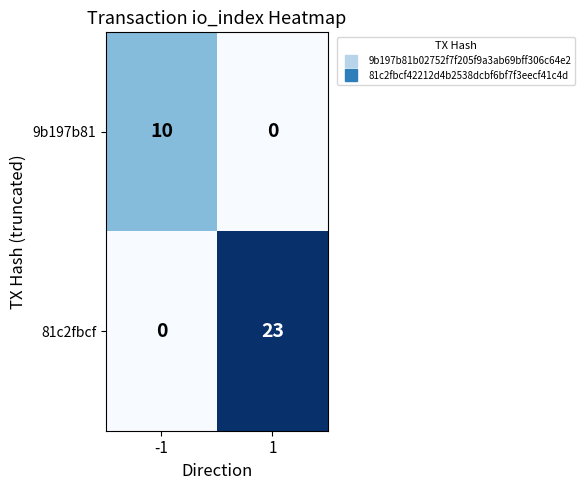

Which series has the largest range (max minus min)?

81c2fbcf